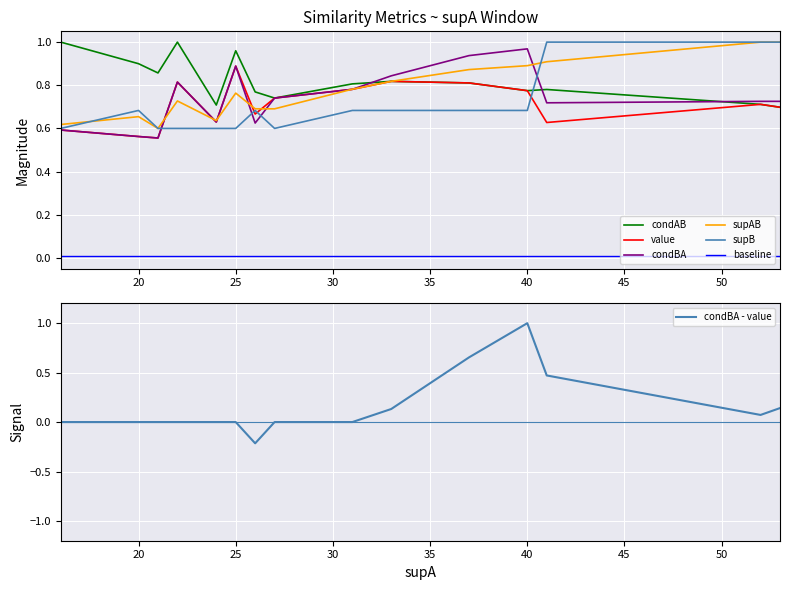

Reading left to right, extract all data points from this chart.

condAB: 1.0	0.9	0.9	1.0	0.7	1.0	0.8	0.7	0.8	0.8	0.8	0.8	0.8	0.7	0.7
value: 0.6	0.6	0.6	0.8	0.6	0.9	0.7	0.7	0.8	0.8	0.8	0.8	0.6	0.7	0.7
condBA: 0.6	0.6	0.6	0.8	0.6	0.9	0.6	0.7	0.8	0.8	0.9	1.0	0.7	0.7	0.7
supAB: 0.6	0.7	0.6	0.7	0.6	0.8	0.7	0.7	0.8	0.8	0.9	0.9	0.9	1.0	1.0
supB: 0.6	0.7	0.6	0.6	0.6	0.6	0.7	0.6	0.7	0.7	0.7	0.7	1.0	1.0	1.0